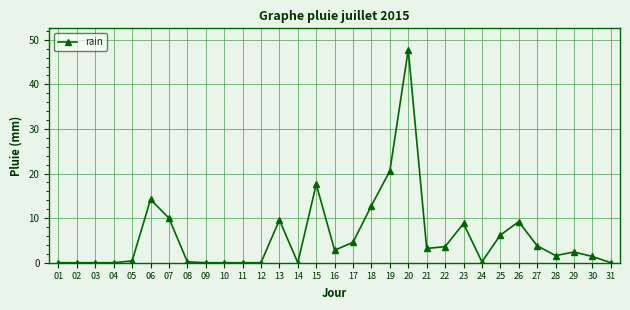

How many distinct data groups are displayed?

1